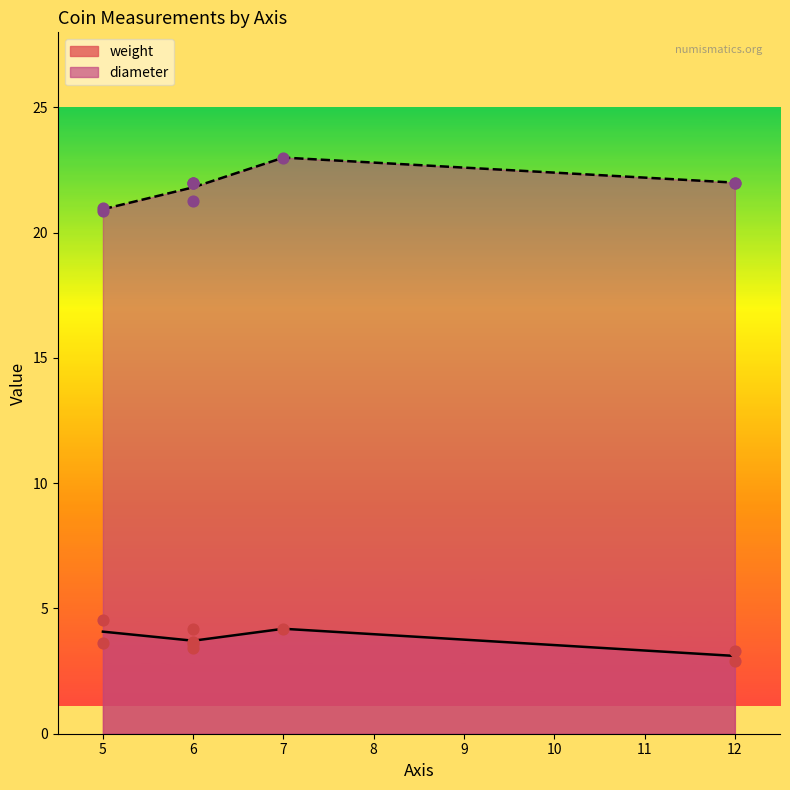

Which series reaches the minimum Y coordinate?

weight